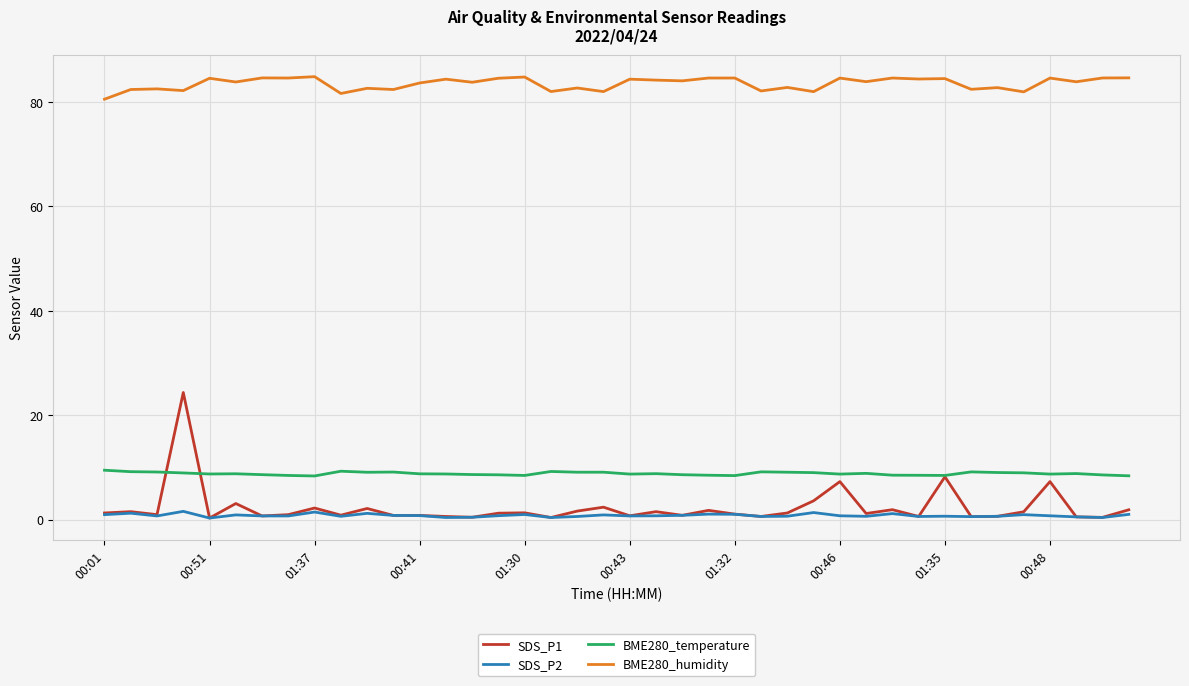

List the series in order of their peak value, highest first.

BME280_humidity, SDS_P1, BME280_temperature, SDS_P2